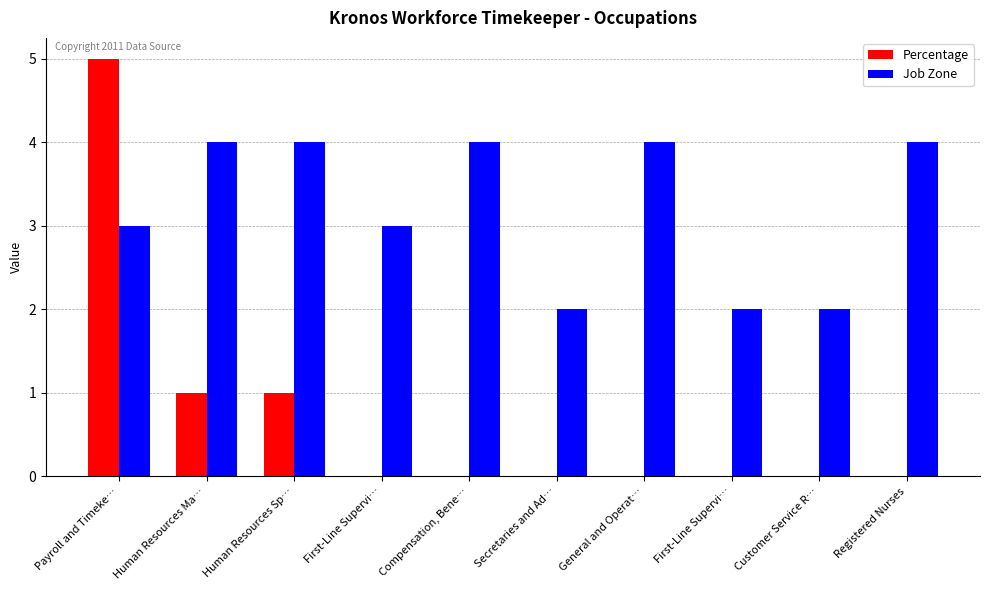

What is the sum of all Percentage values?

7